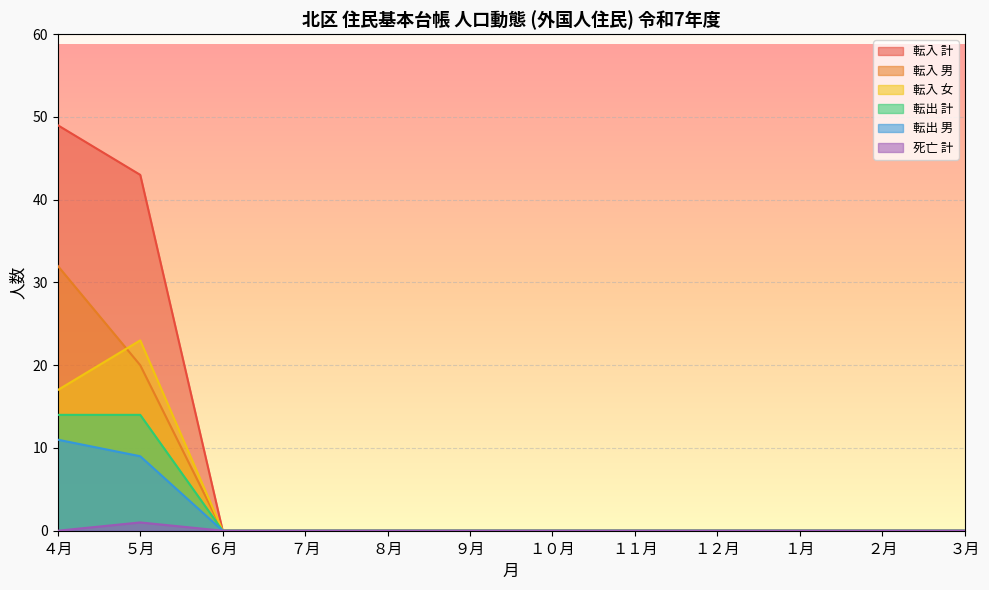

Does the chart display data point markers on the line(s)?

No